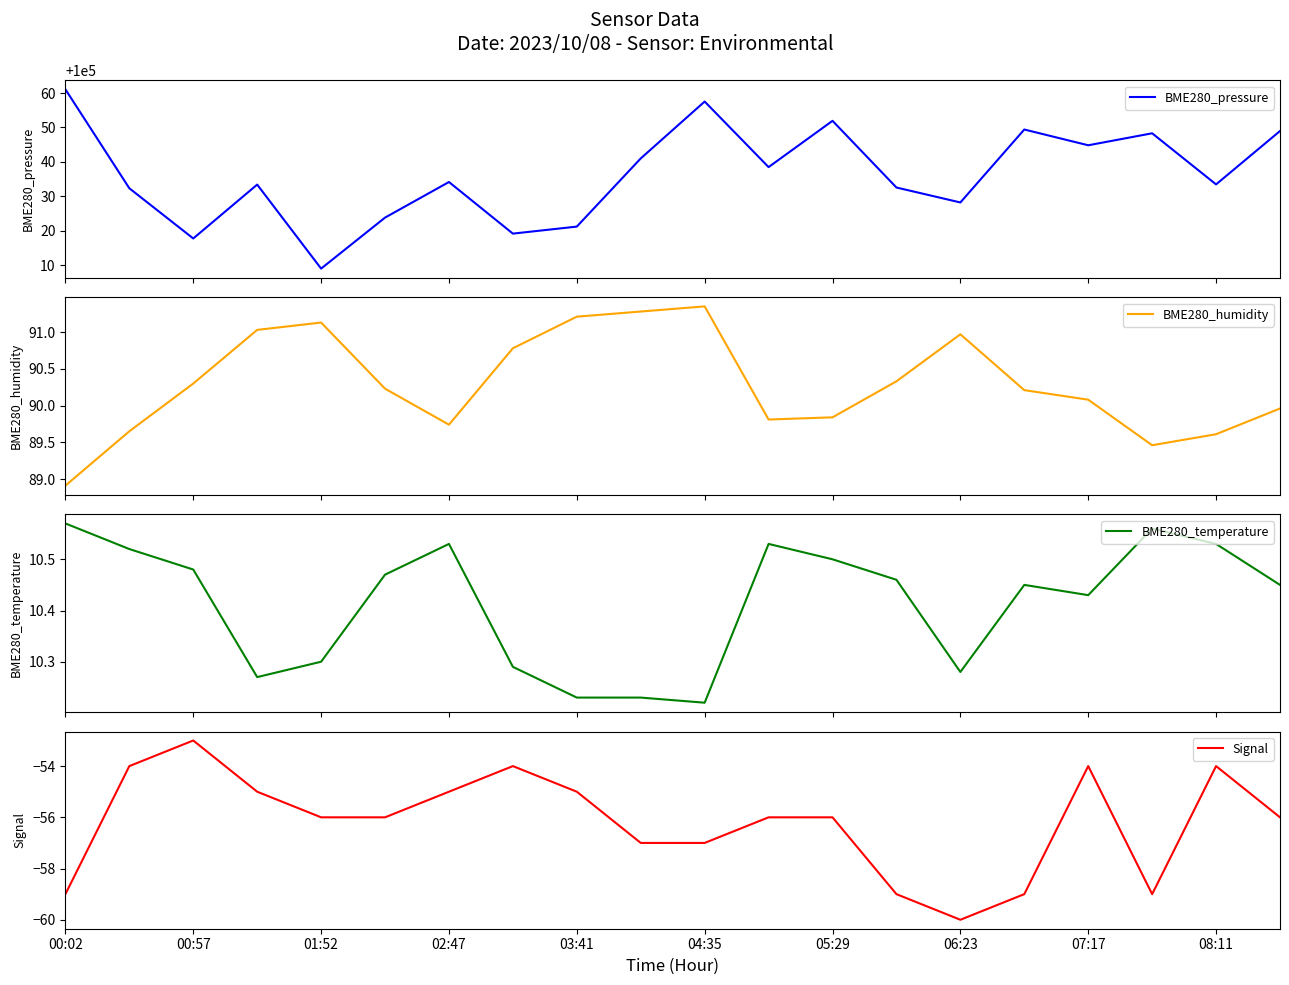

What is the maximum value for BME280_pressure?

100061.1